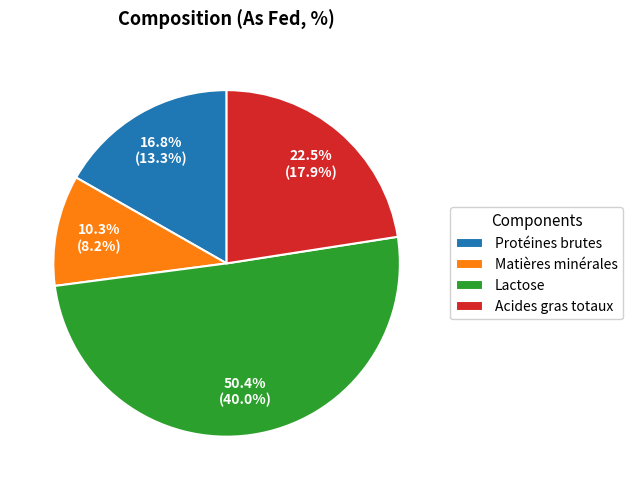

Rank the categories by value from lowest to highest.

Matières minérales, Protéines brutes, Acides gras totaux, Lactose